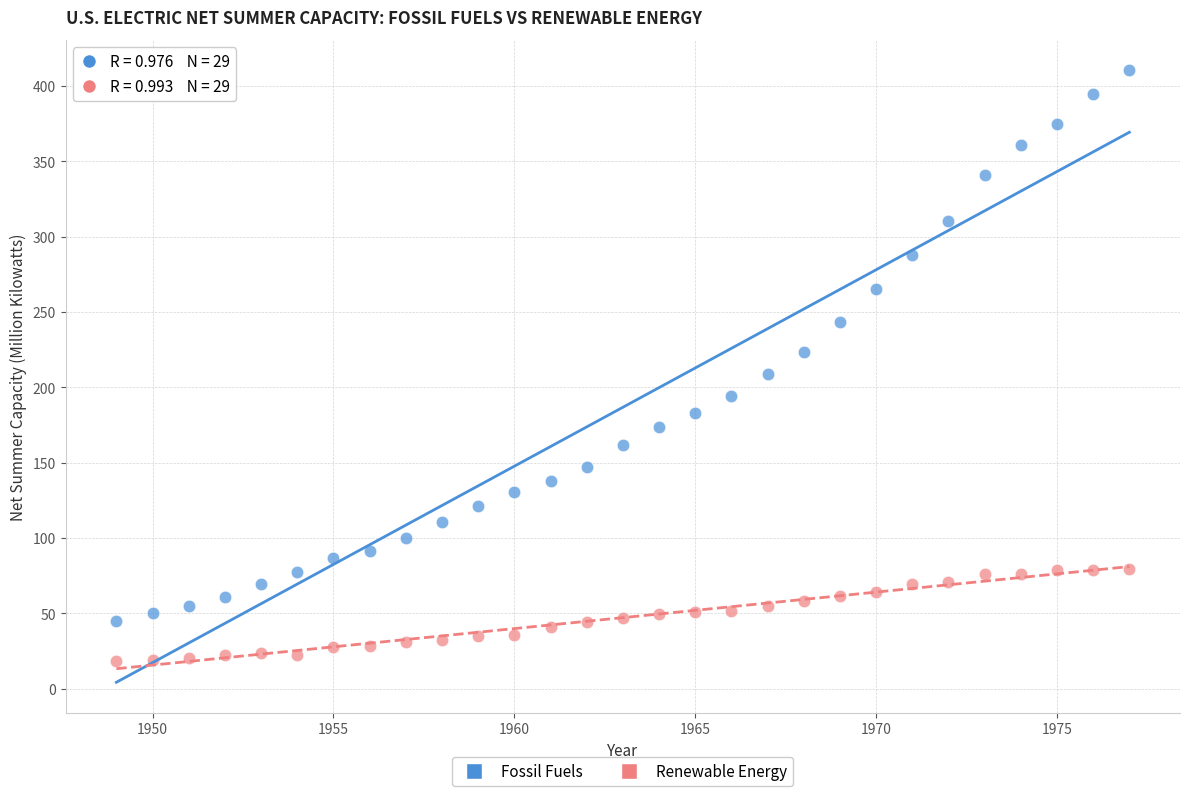

Which series reaches the minimum Y coordinate?

Renewable Energy